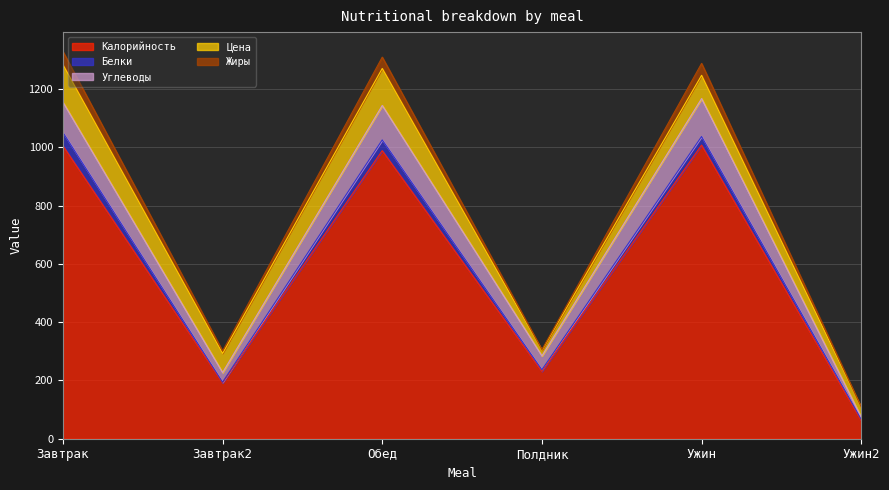

Where is Углеводы nearest to the value 68?

Полдник